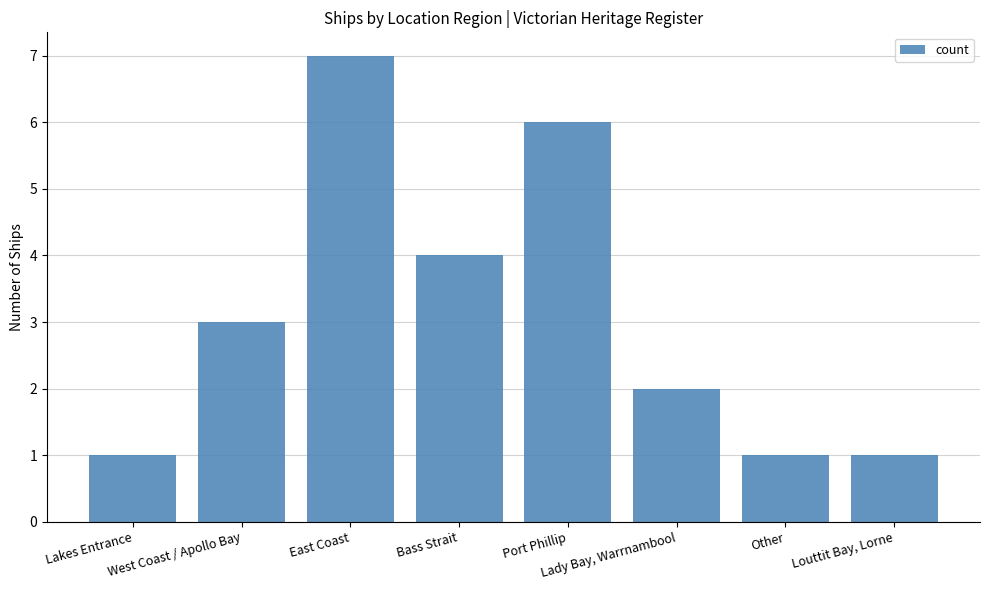

Where is the data nearest to the value 4?

Bass Strait